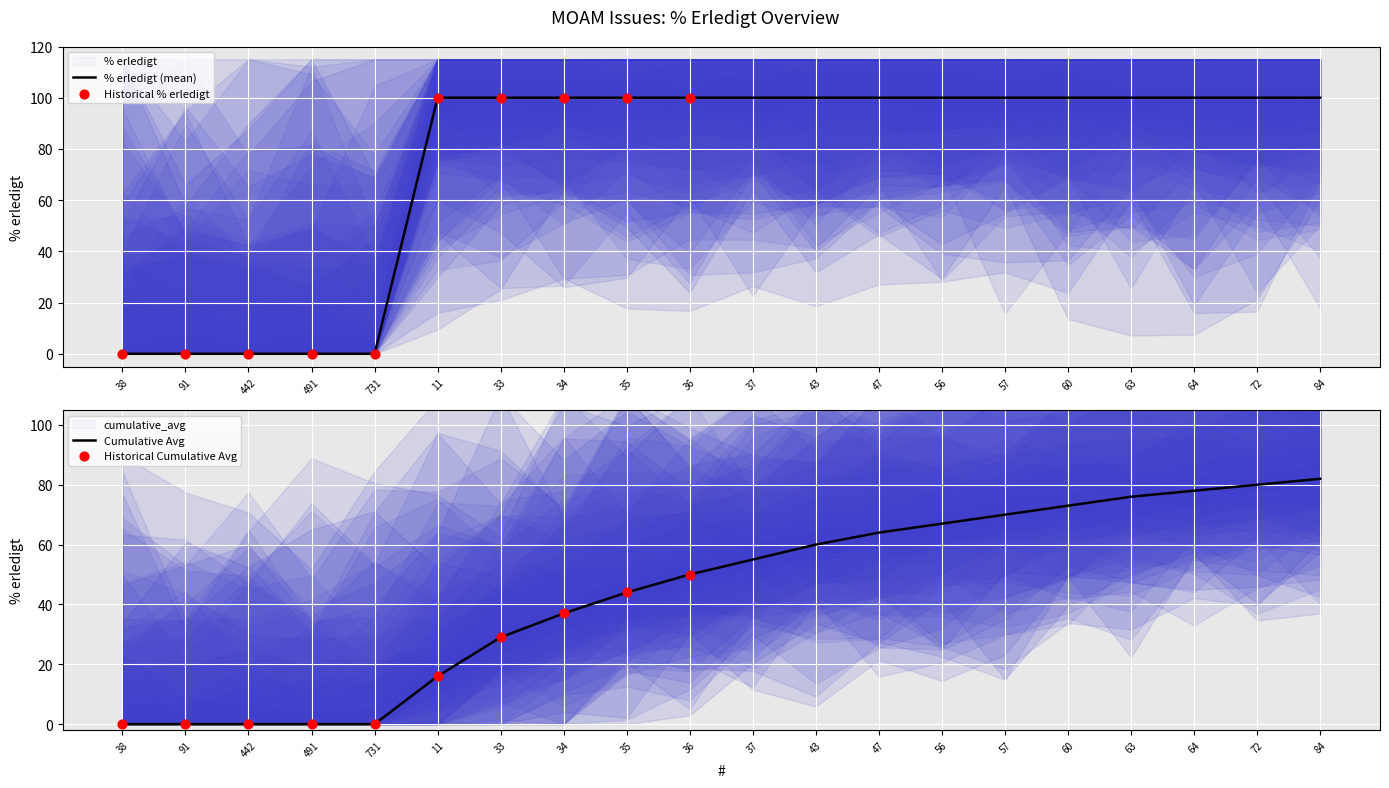

Which series has the largest Y range (max minus min)?

% erledigt